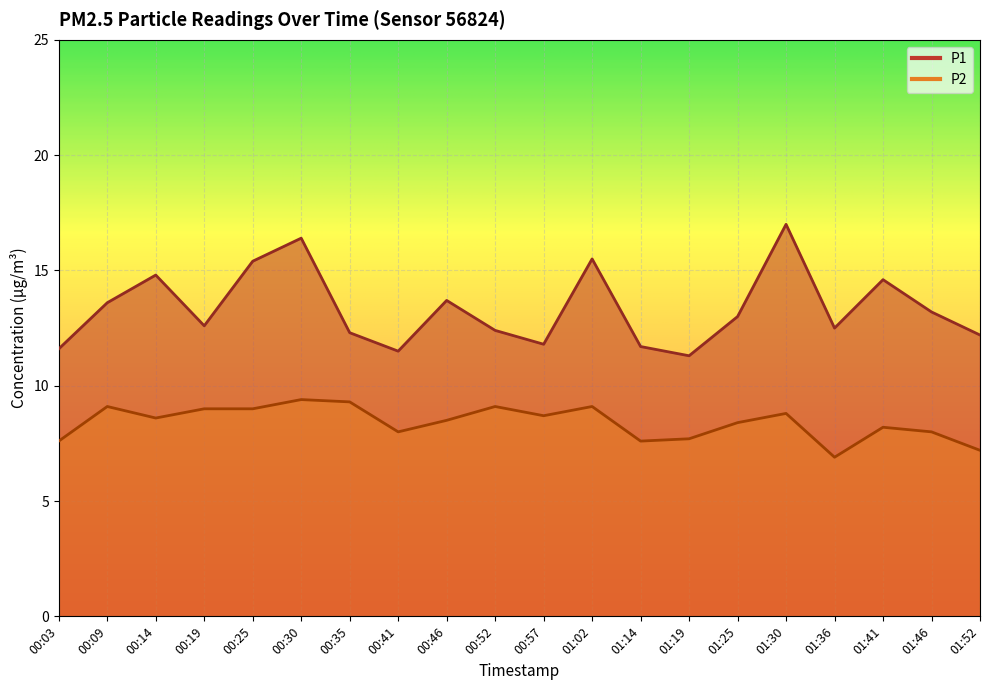

At which label does P2 first exceed 8?

00:09